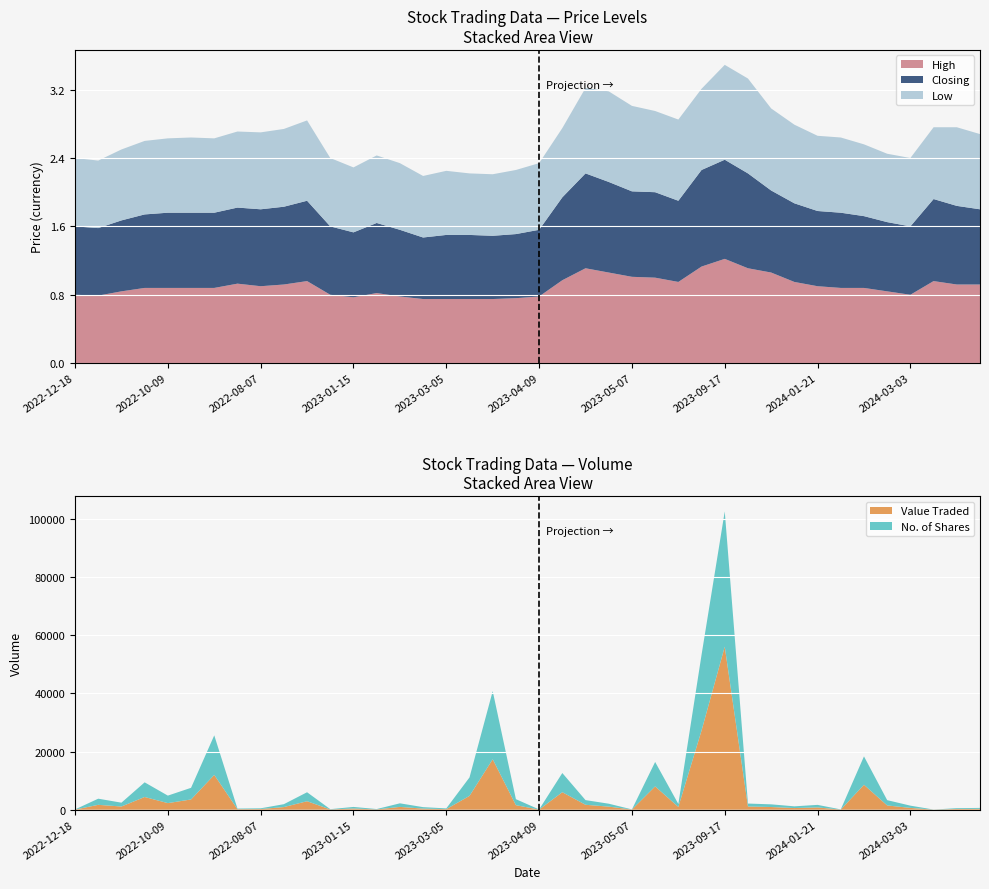

Reading left to right, extract all data points from this chart.

High: 0.8	0.8	0.8	0.9	0.9	0.9	0.9	0.9	0.9	0.9	1.0	0.8	0.8	0.8	0.8	0.8	0.8	0.8	0.8	0.8	0.8	1.0	1.1	1.1	1.0	1.0	0.9	1.1	1.2	1.1	1.1	0.9	0.9	0.9	0.9	0.8	0.8	1.0	0.9	0.9
Closing: 0.8	0.8	0.8	0.9	0.9	0.9	0.9	0.9	0.9	0.9	0.9	0.8	0.8	0.8	0.8	0.7	0.8	0.8	0.7	0.8	0.8	1.0	1.1	1.1	1.0	1.0	0.9	1.1	1.2	1.1	1.0	0.9	0.9	0.9	0.8	0.8	0.8	1.0	0.9	0.9
Low: 0.8	0.8	0.8	0.9	0.9	0.9	0.9	0.9	0.9	0.9	0.9	0.8	0.8	0.8	0.8	0.7	0.8	0.7	0.7	0.8	0.8	0.8	1.0	1.1	1.0	0.9	0.9	0.9	1.1	1.1	1.0	0.9	0.9	0.9	0.8	0.8	0.8	0.8	0.9	0.9